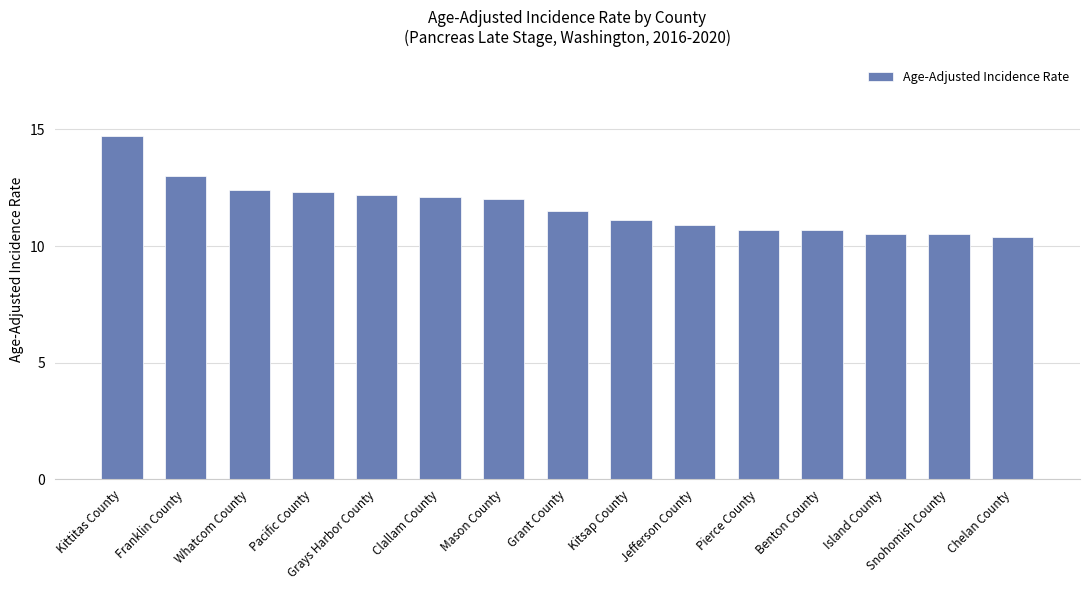

What is the difference between the values at Pacific County and Kittitas County?

2.4